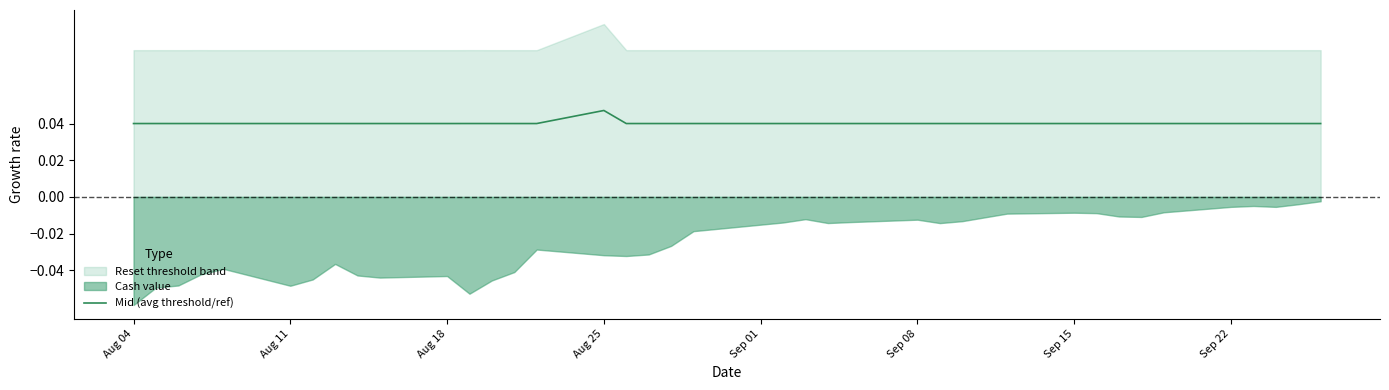

Which category has the highest value in the Mid (avg threshold/ref) series?

Aug 25